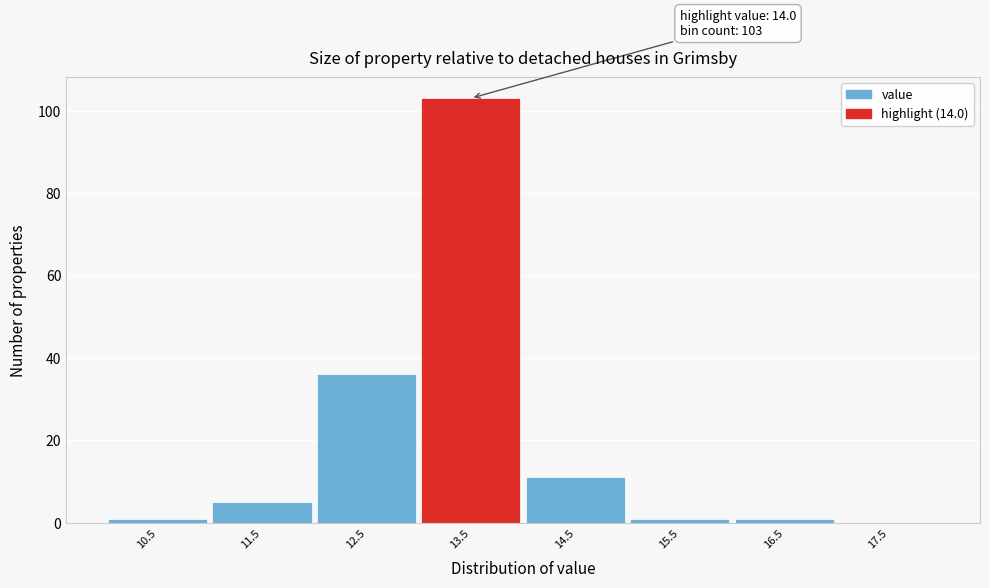

Reading right to left, transcribe all the data shown in this chart.

17.5=0	16.5=1	15.5=1	14.5=11	13.5=103	12.5=36	11.5=5	10.5=1